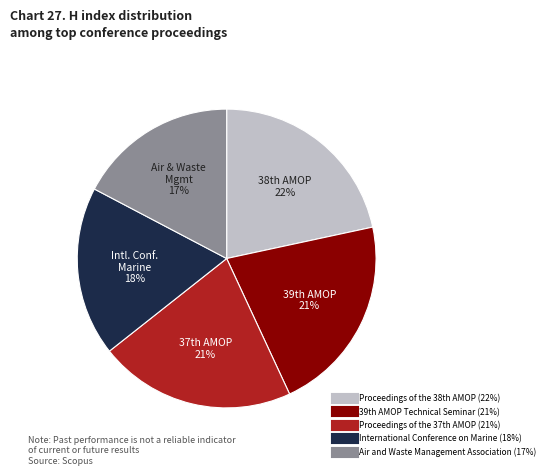

Which category has the smallest portion of the pie?

Air and Waste Management Association